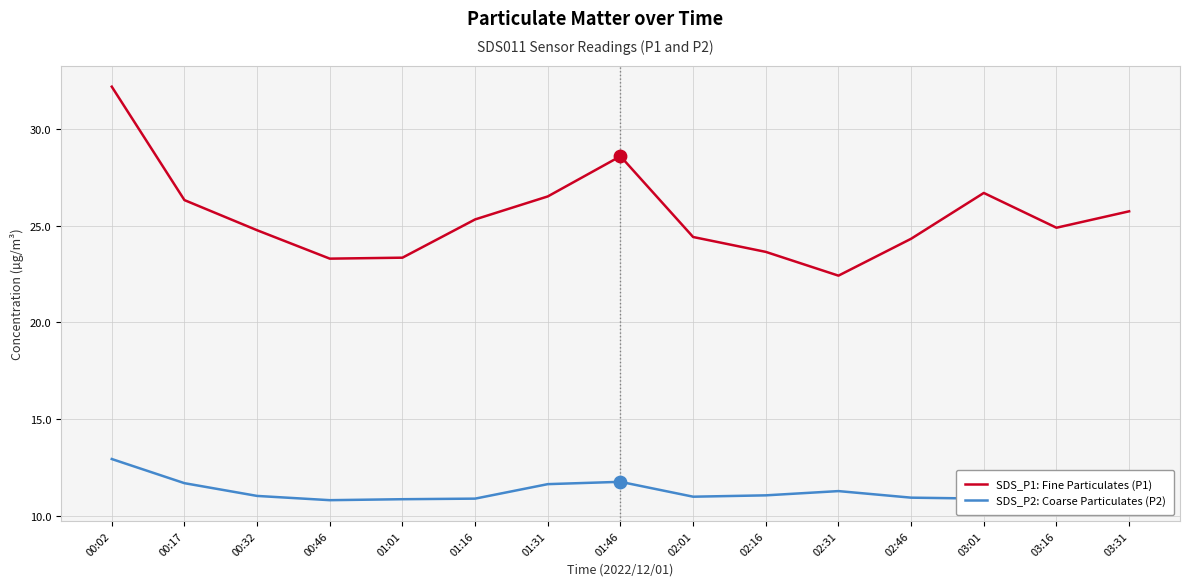

Which series has the largest total across all categories?

SDS_P1: Fine Particulates (P1)